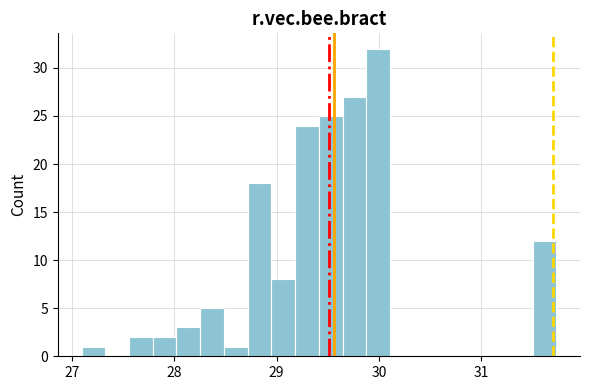

Around what value on the x-axis is the tallest bar? Give the approximate position of its centre, as read against the axis.

30.0